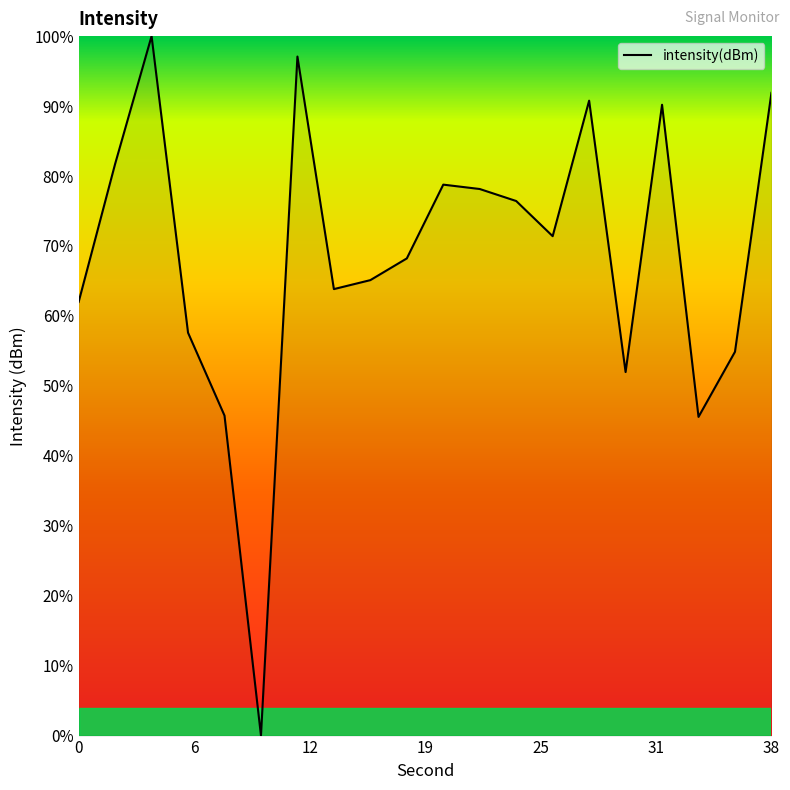

Rank the categories by value from lowest to highest.

10, 34, 8, 30, 36, 6, 0, 14, 16, 18, 26, 24, 22, 20, 2, 32, 28, 38, 12, 4